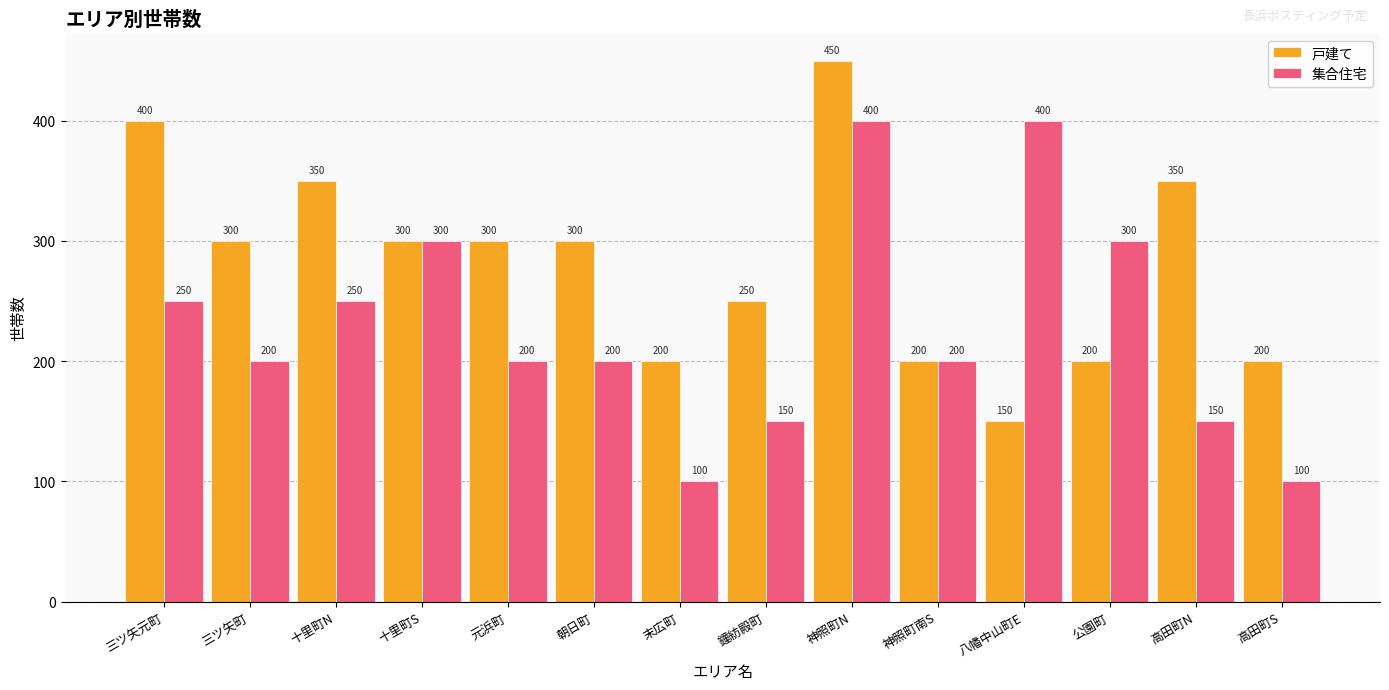

What are all the series names shown in the legend?

戸建て, 集合住宅